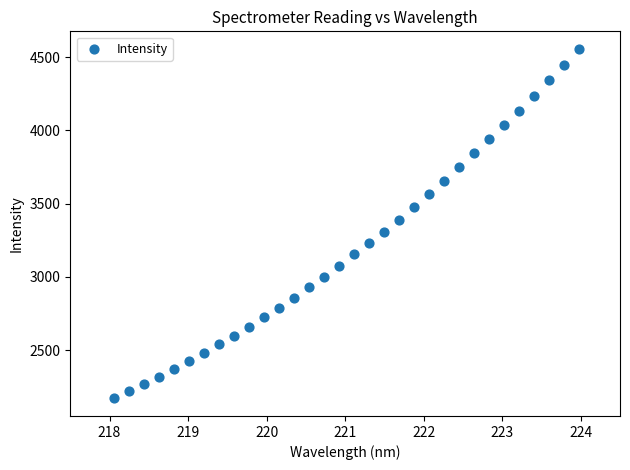

What is the range of X values (max minus min)?

5.9